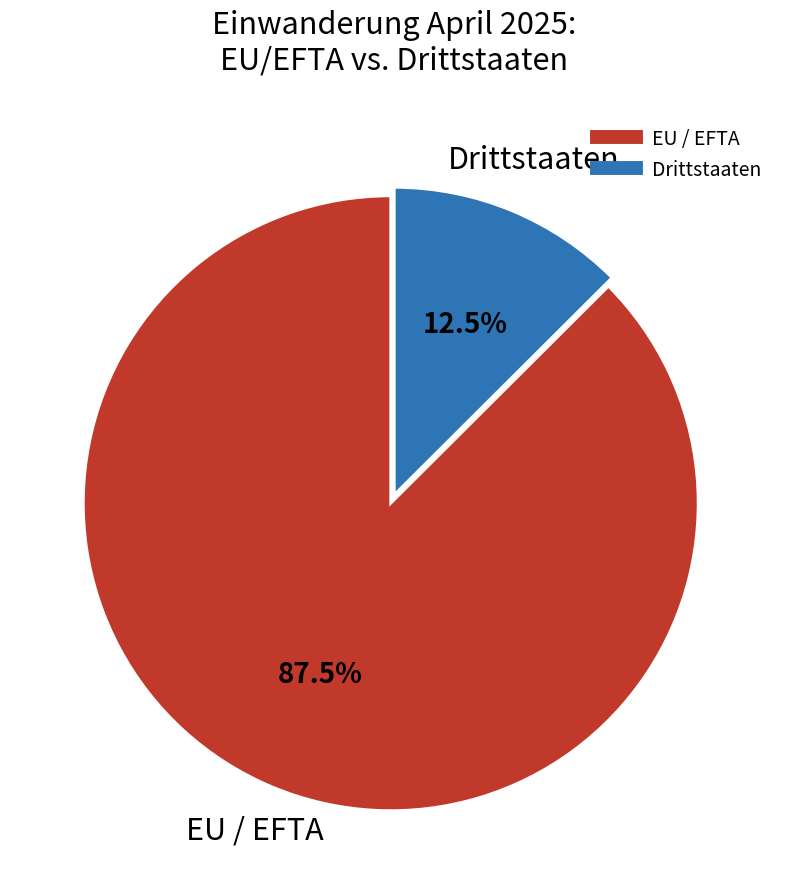

To the nearest percent, what is the difference between the largest and smallest slice percentages?

75%